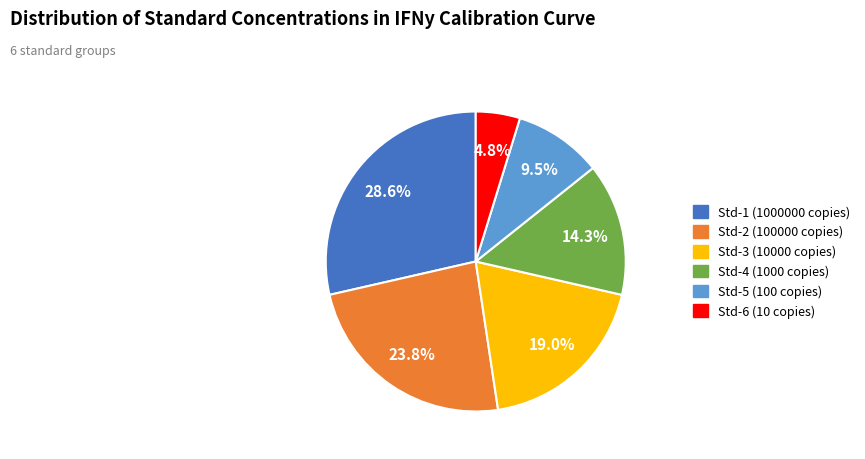

To the nearest percent, what is the difference between the Std-1 (1000000 copies) and Std-4 (1000 copies) slice percentages?

14%